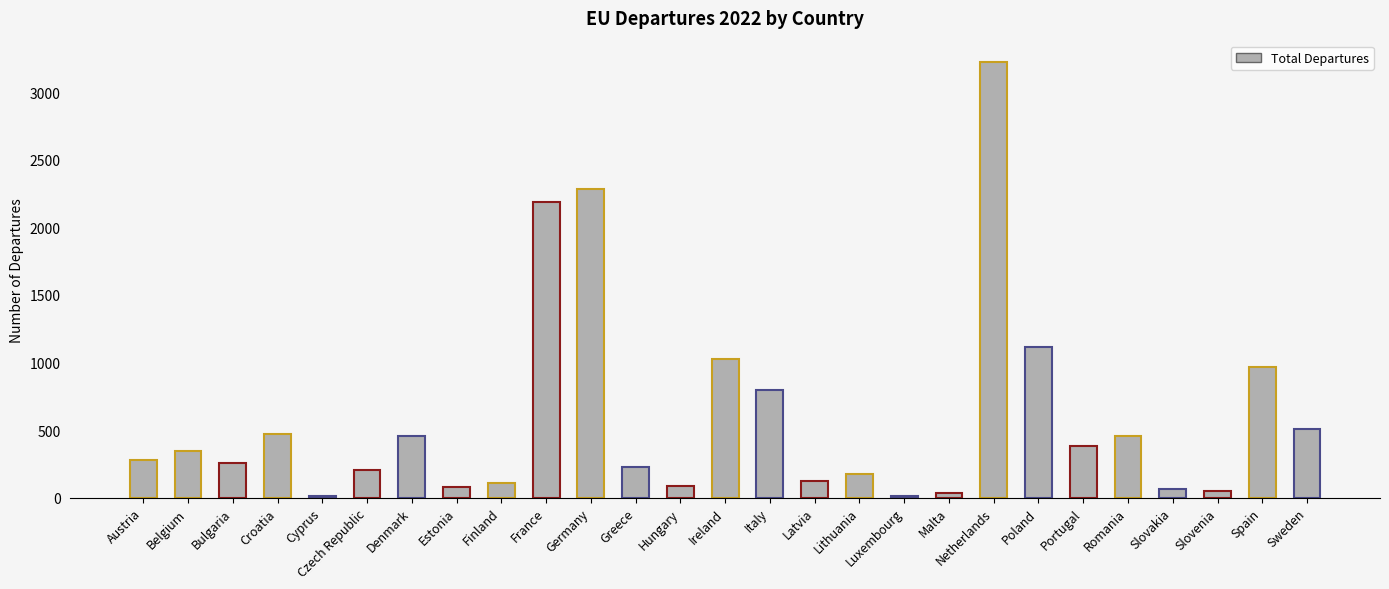

What is the maximum value shown in the chart?

3219